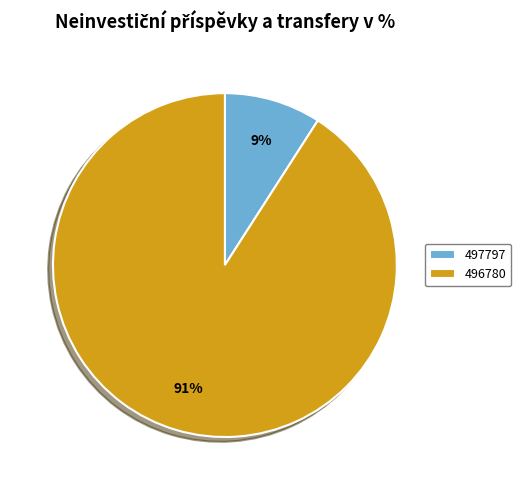

Do 496780 and 497797 together represent more than half of the pie?

Yes